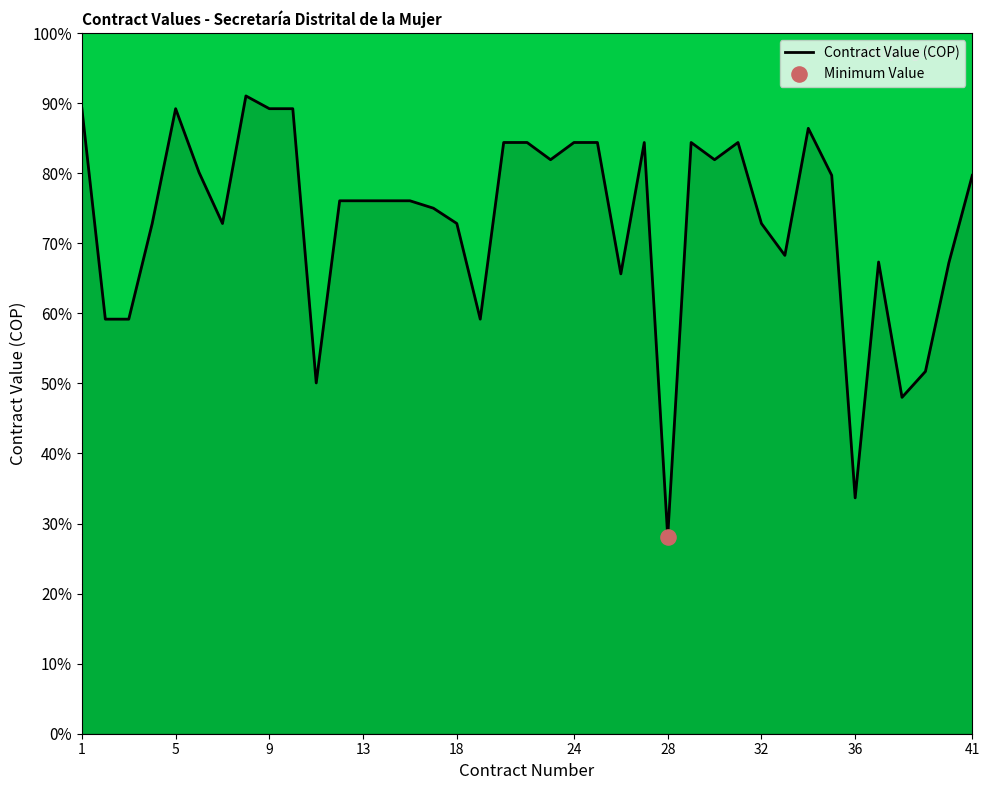

What is the smallest value displayed?

28.1